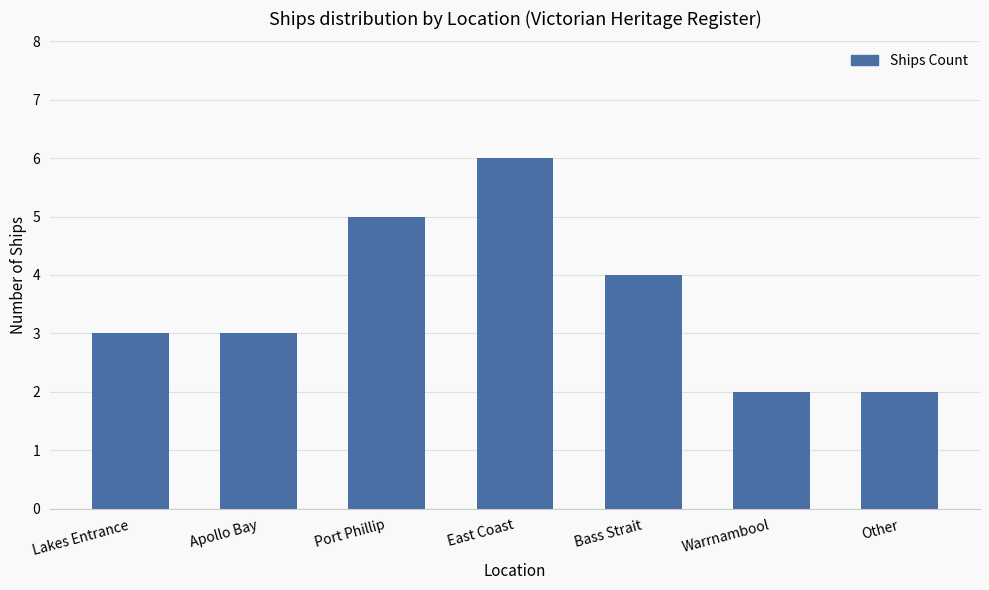

Which label corresponds to the largest value in the chart?

East Coast